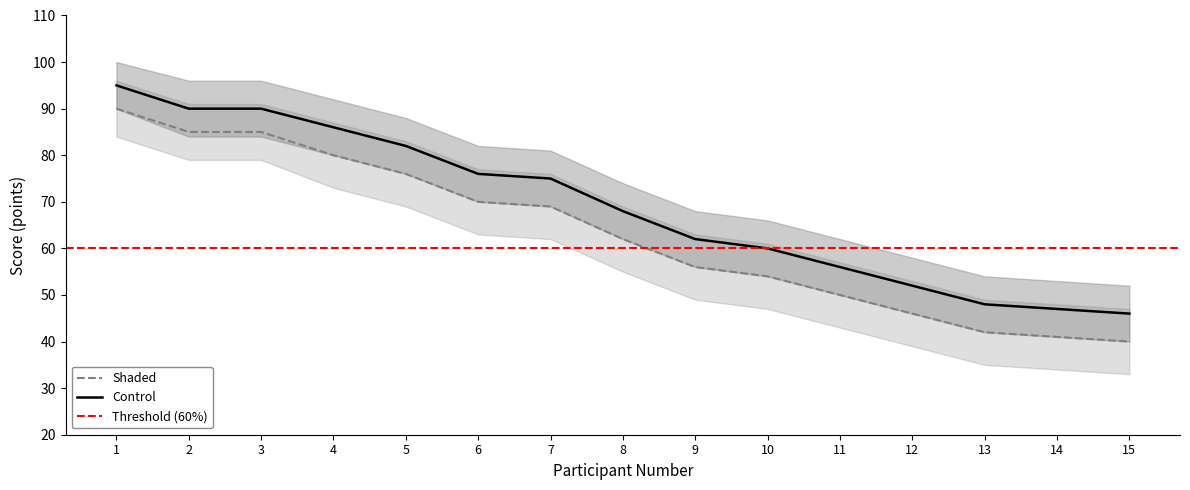

The value of Shaded at 14 is 41. True or false?

True